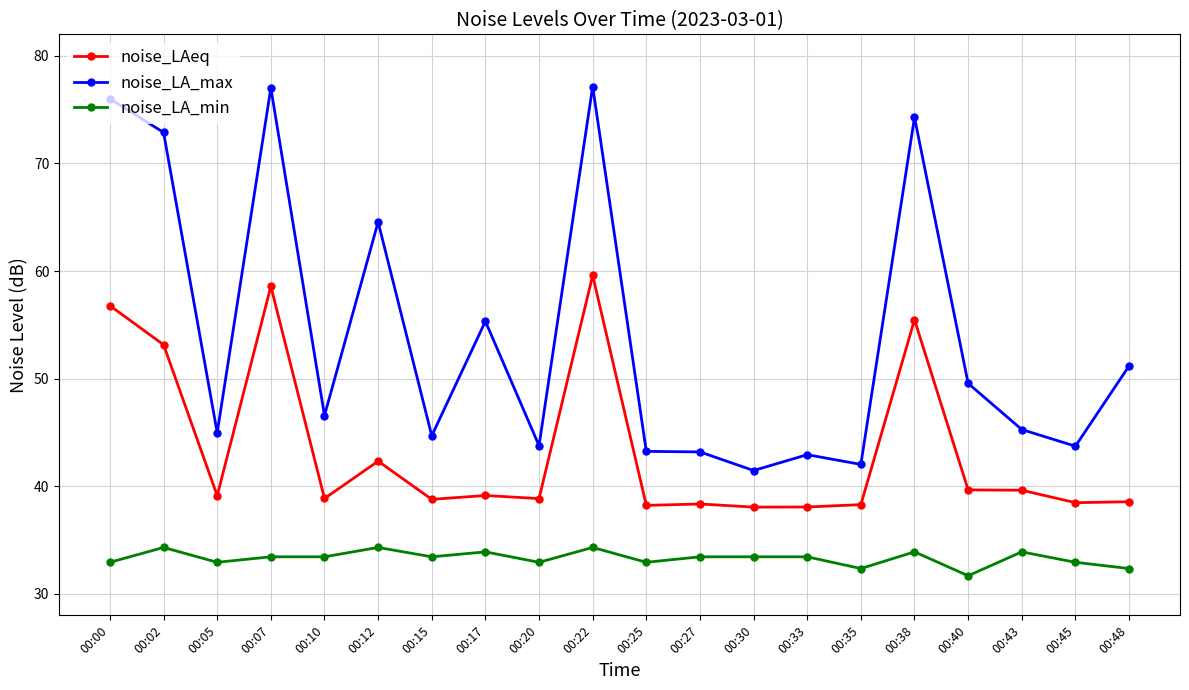

What is the minimum value shown in the chart?

31.7